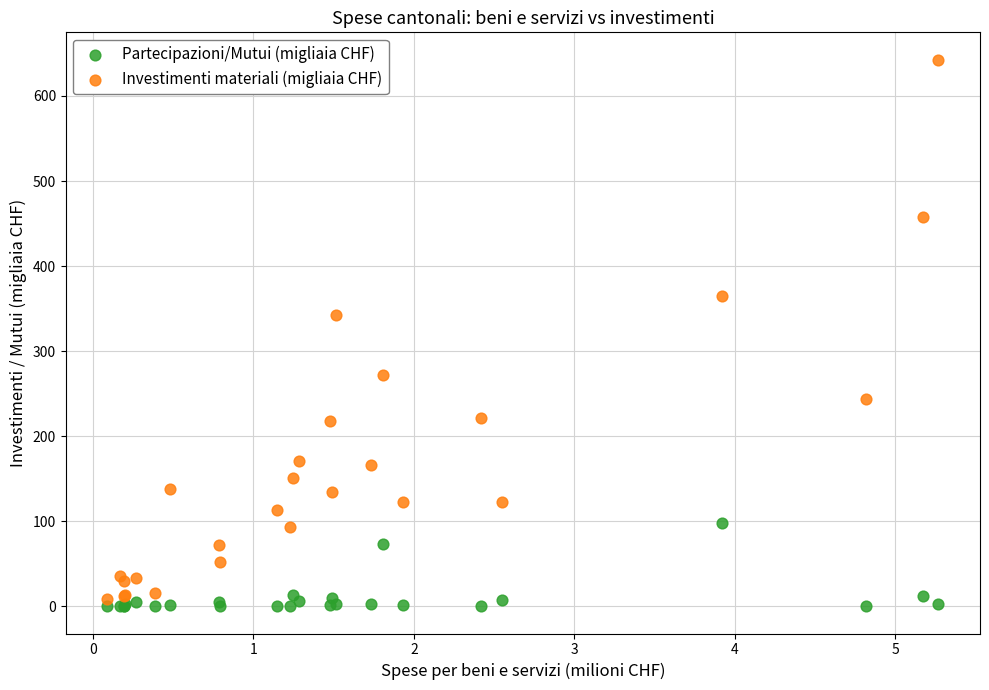

Which series reaches the minimum Y coordinate?

Partecipazioni/Mutui (migliaia CHF)